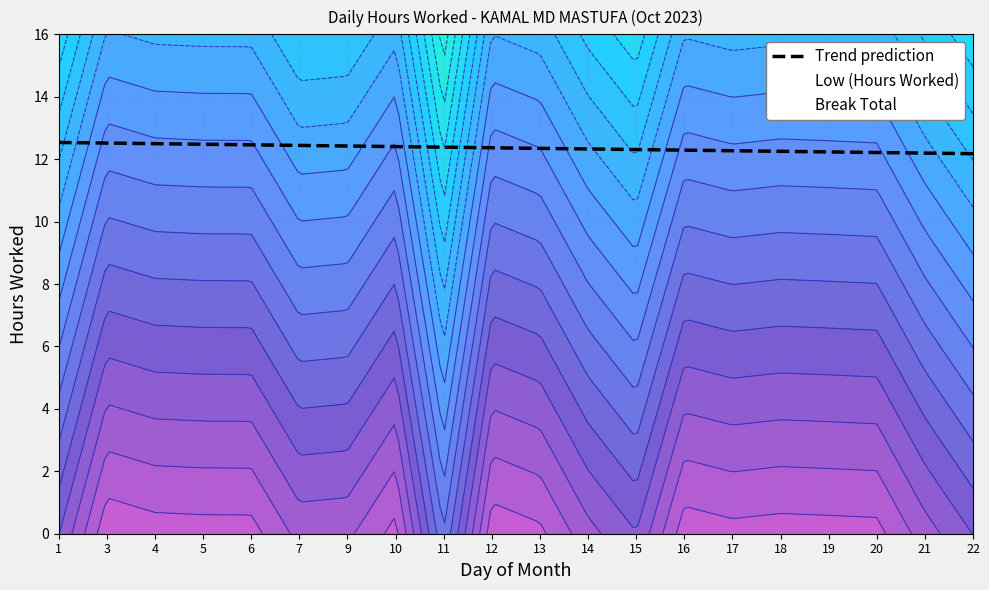

Does the chart display data point markers on the line(s)?

No